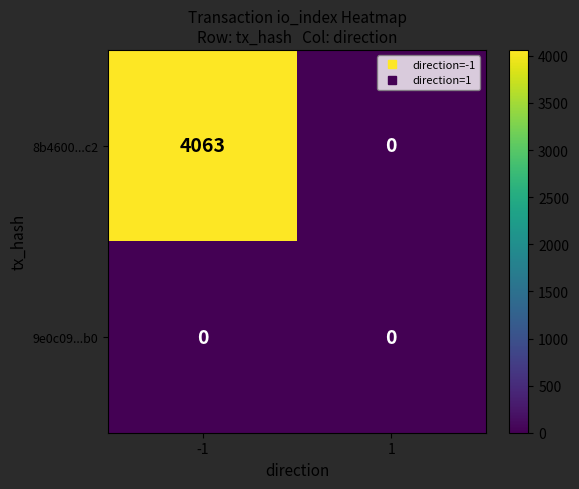

Which series has the widest spread of values?

8b4600...c2